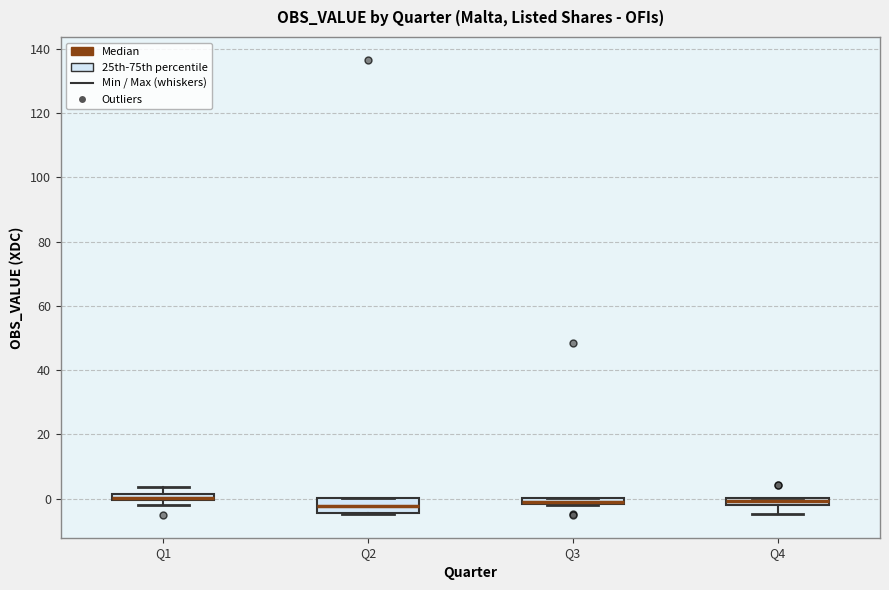

Which box is the tallest, from its lower edge to its upper edge?

Q2